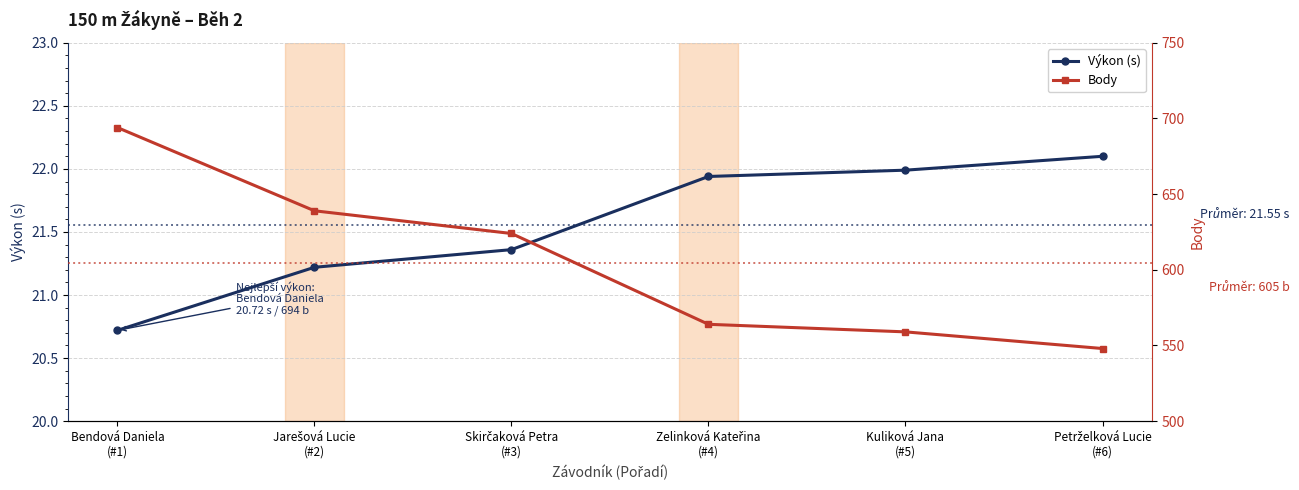

Is the value of Výkon (s) at Bendová Daniela
(#1) greater than the value of Body at Bendová Daniela
(#1)?

No